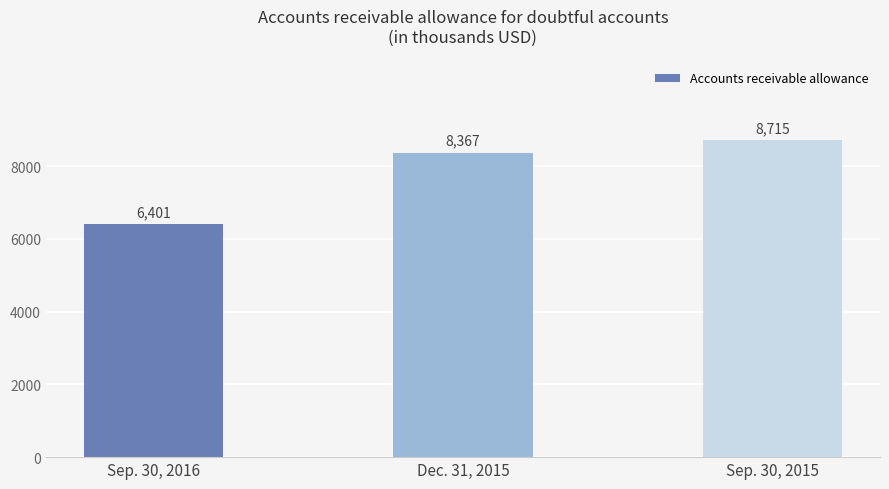

The chart shows a value of 10362 at Sep. 30, 2016. True or false?

False